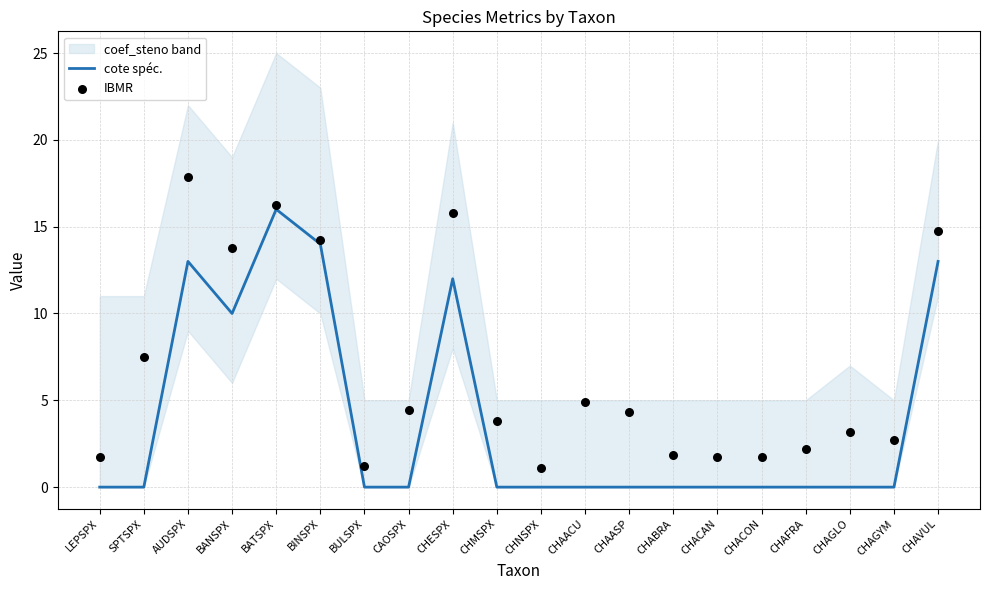

At which category is the sum across all series the highest?

BATSPX